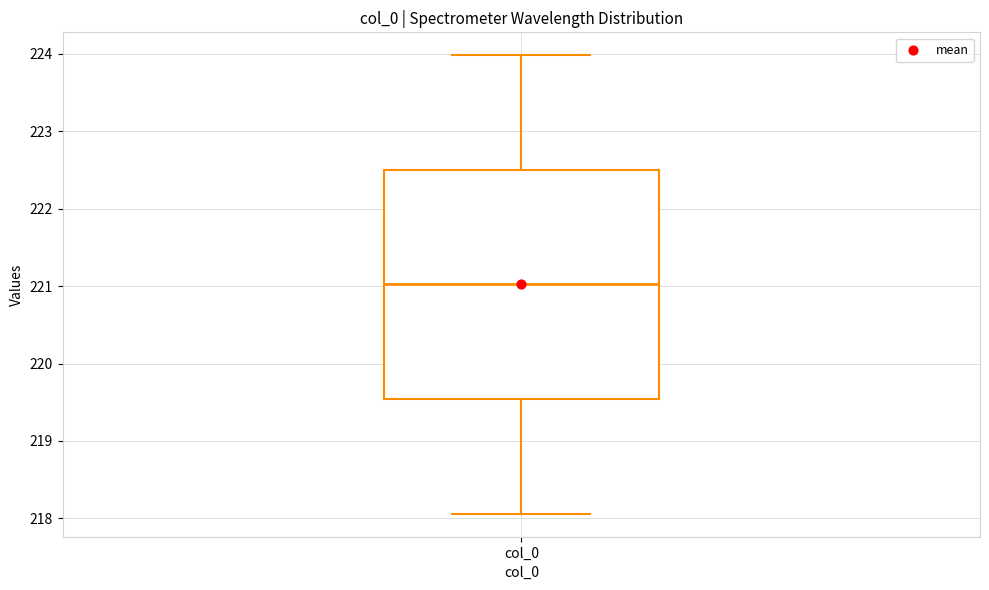

Read this box plot against the y-axis: the position of the median line, the range covered by the box, and the ends of both whiskers. The values are not printed on the chart, so give them approximately, as read against the axis.

median 221.0, box 219.5 to 222.5, whiskers 218.1 to 224.0